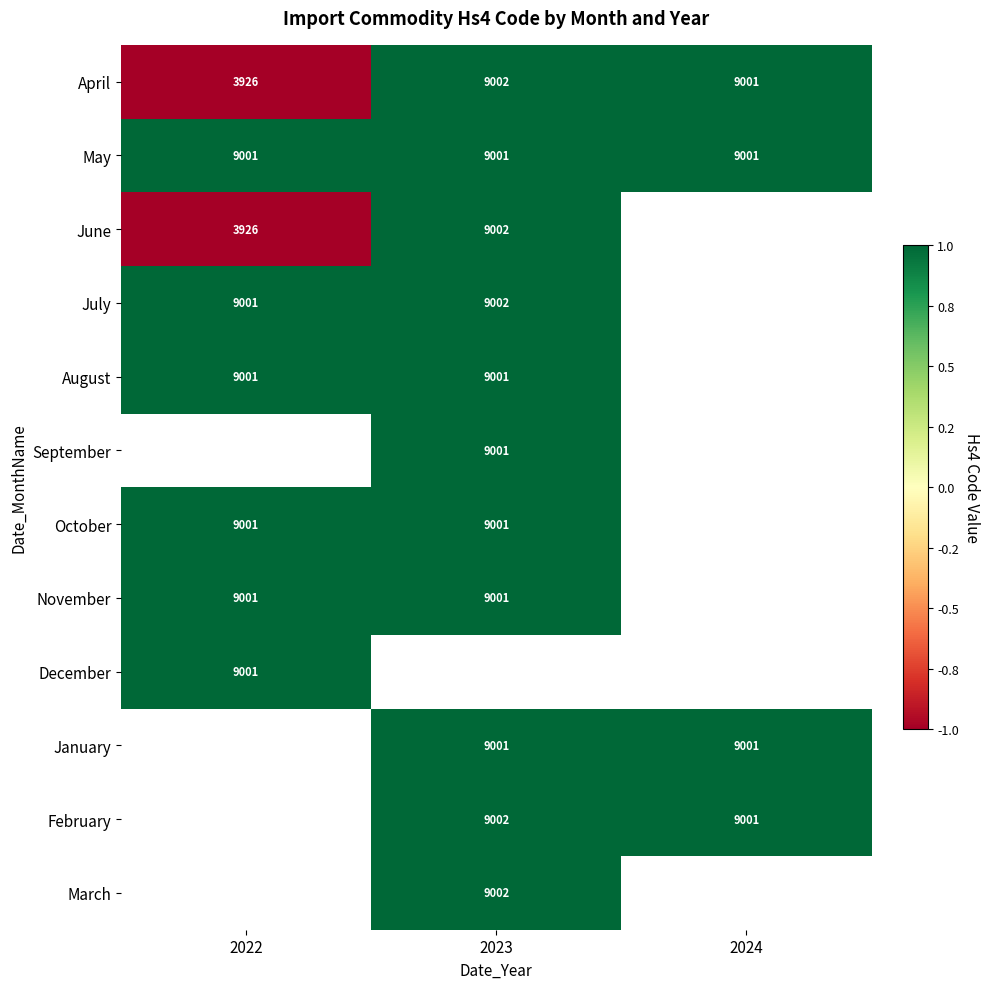

Is it true that July equals 2946 at 2023?

False